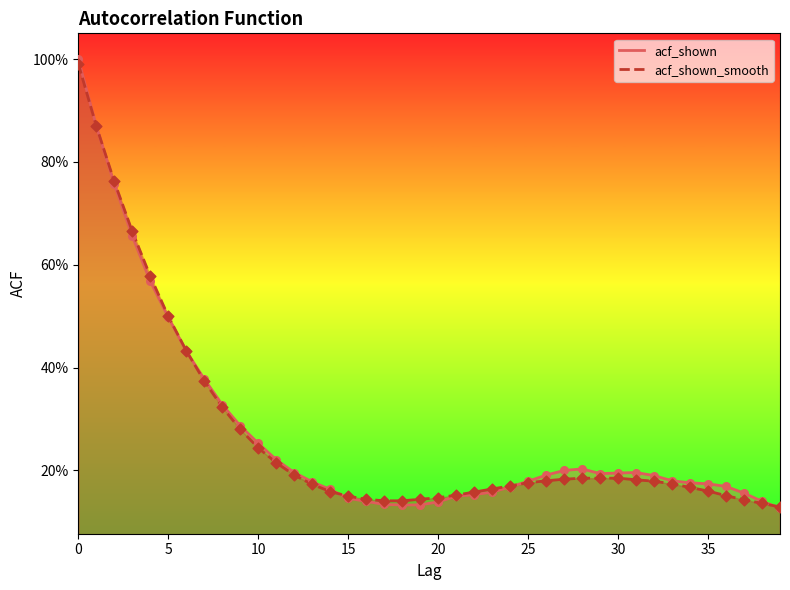

Is the value of acf_shown at 10 greater than the value of acf_shown_smooth at 14?

Yes